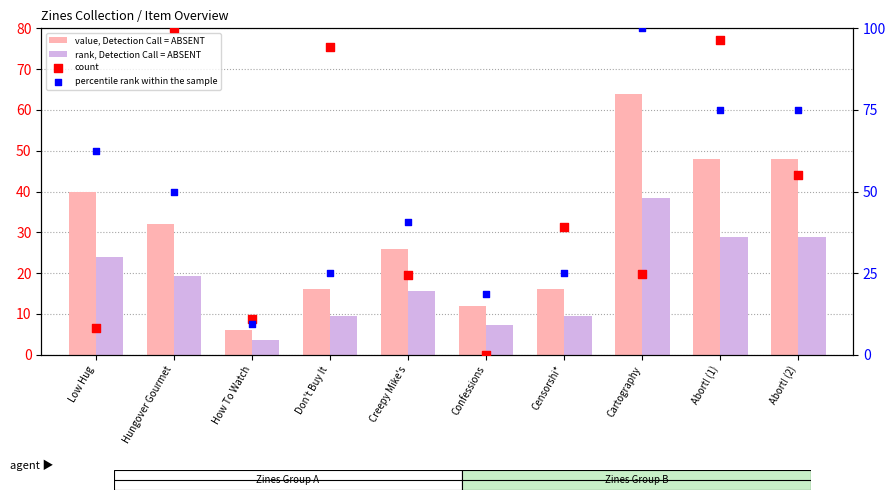

At how many categories does at least one series exceed 46?

6